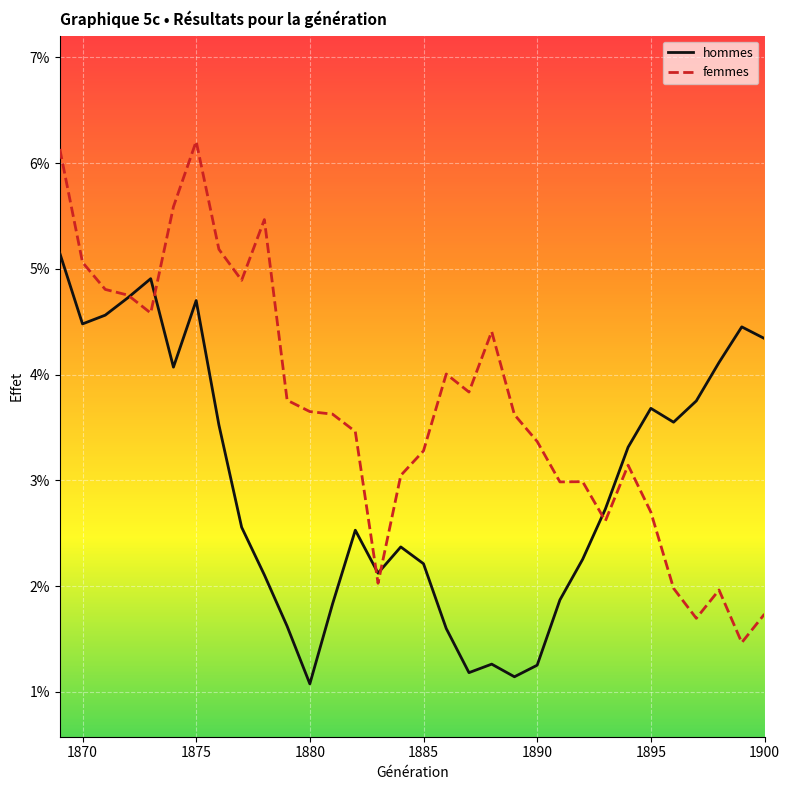

Reading right to left, what are all the values shown in this chart?

hommes: 0.0	0.0	0.0	0.0	0.0	0.0	0.0	0.0	0.0	0.0	0.0	0.0	0.0	0.0	0.0	0.0	0.0	0.0	0.0	0.0	0.0	0.0	0.0	0.0	0.0	0.0	0.0	0.0	0.0	0.0	0.0	0.1
femmes: 0.0	0.0	0.0	0.0	0.0	0.0	0.0	0.0	0.0	0.0	0.0	0.0	0.0	0.0	0.0	0.0	0.0	0.0	0.0	0.0	0.0	0.0	0.1	0.0	0.1	0.1	0.1	0.0	0.0	0.0	0.1	0.1